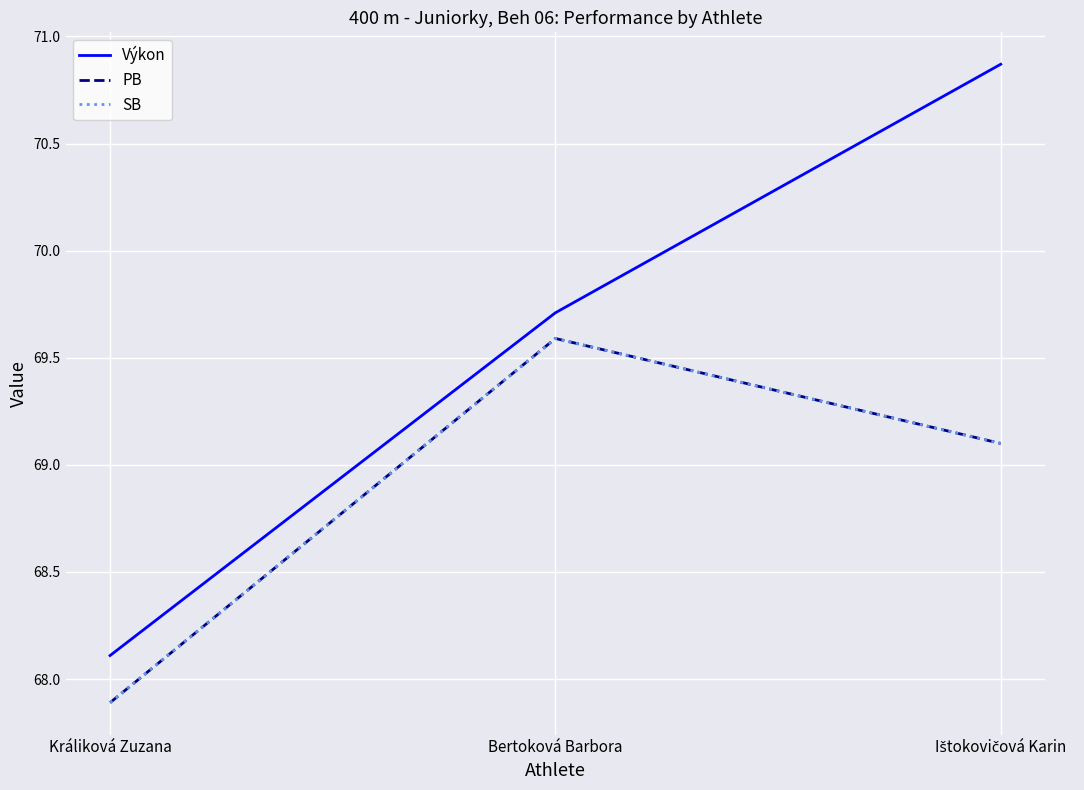

Between Bertoková Barbora and Ištokovičová Karin, which series saw the biggest shift?

Výkon